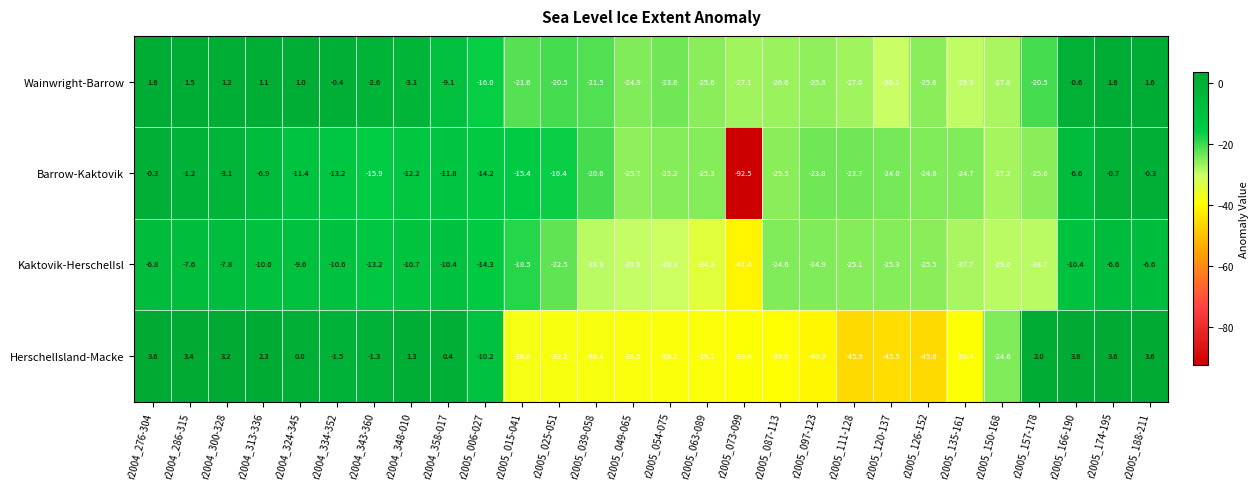

What is the difference between the HerschelIsland-Macke values at r2004_358-017 and r2005_166-190?

3.2